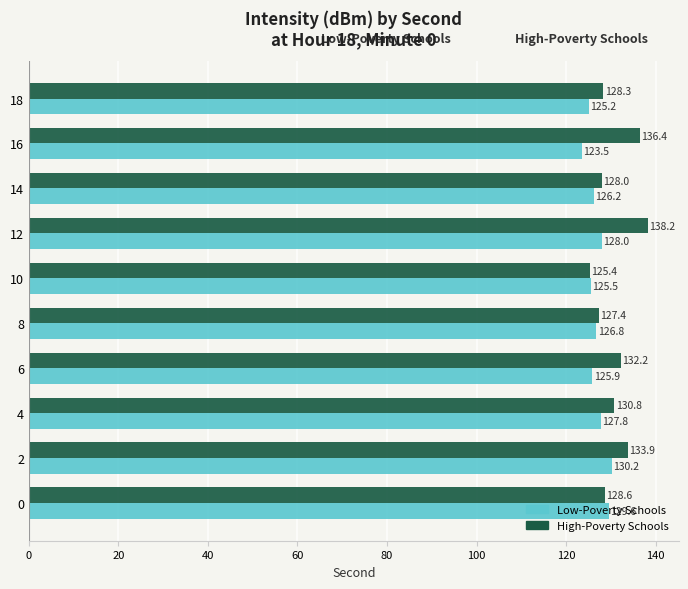

List the series in order of their peak value, highest first.

High-Poverty Schools, Low-Poverty Schools